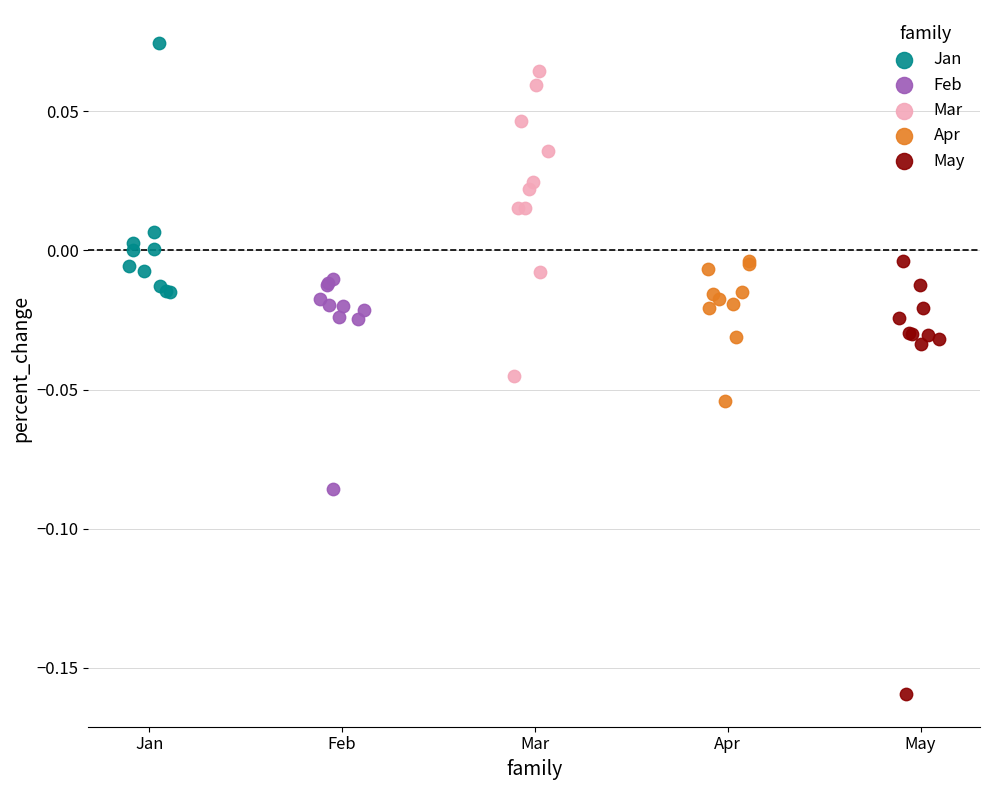

Which series contains the lowest Y value?

May